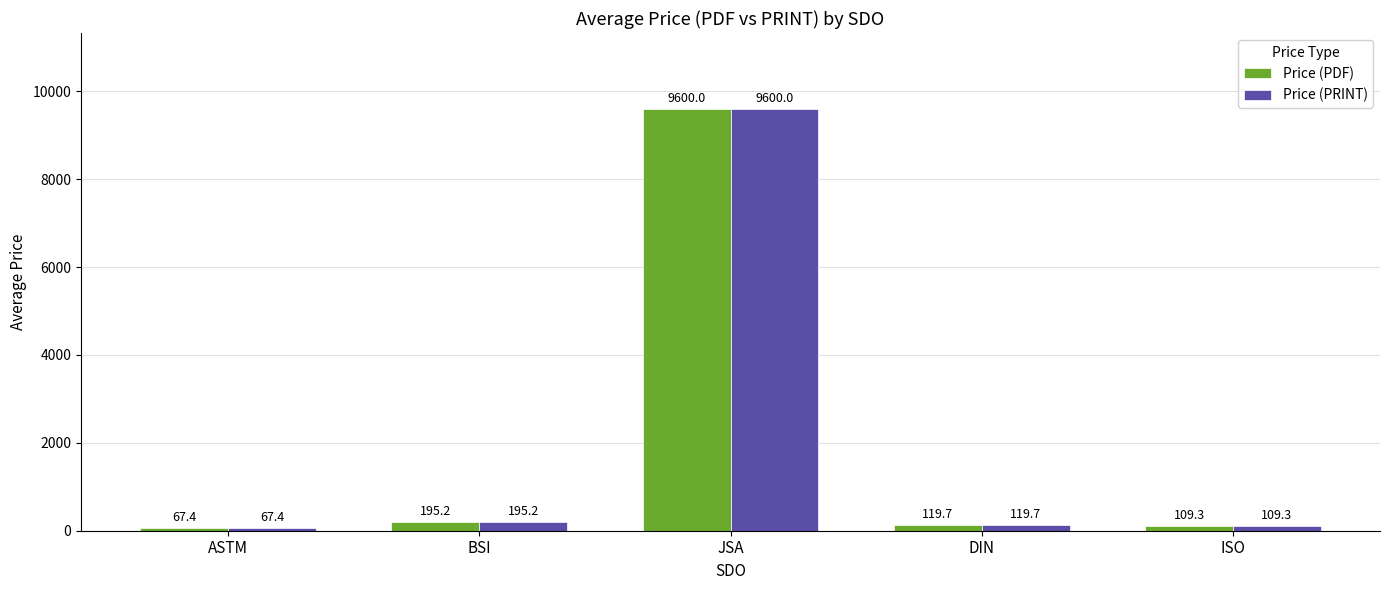

Rank the categories by Price (PRINT) value from lowest to highest.

ASTM, ISO, DIN, BSI, JSA